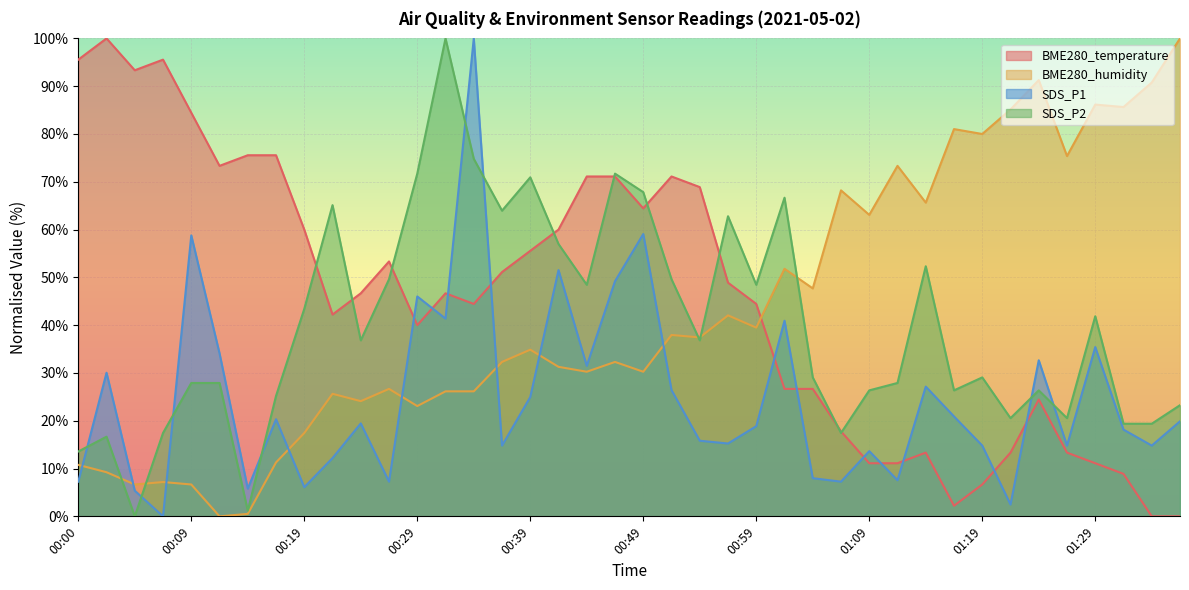

What is the maximum value for SDS_P2?

100.0